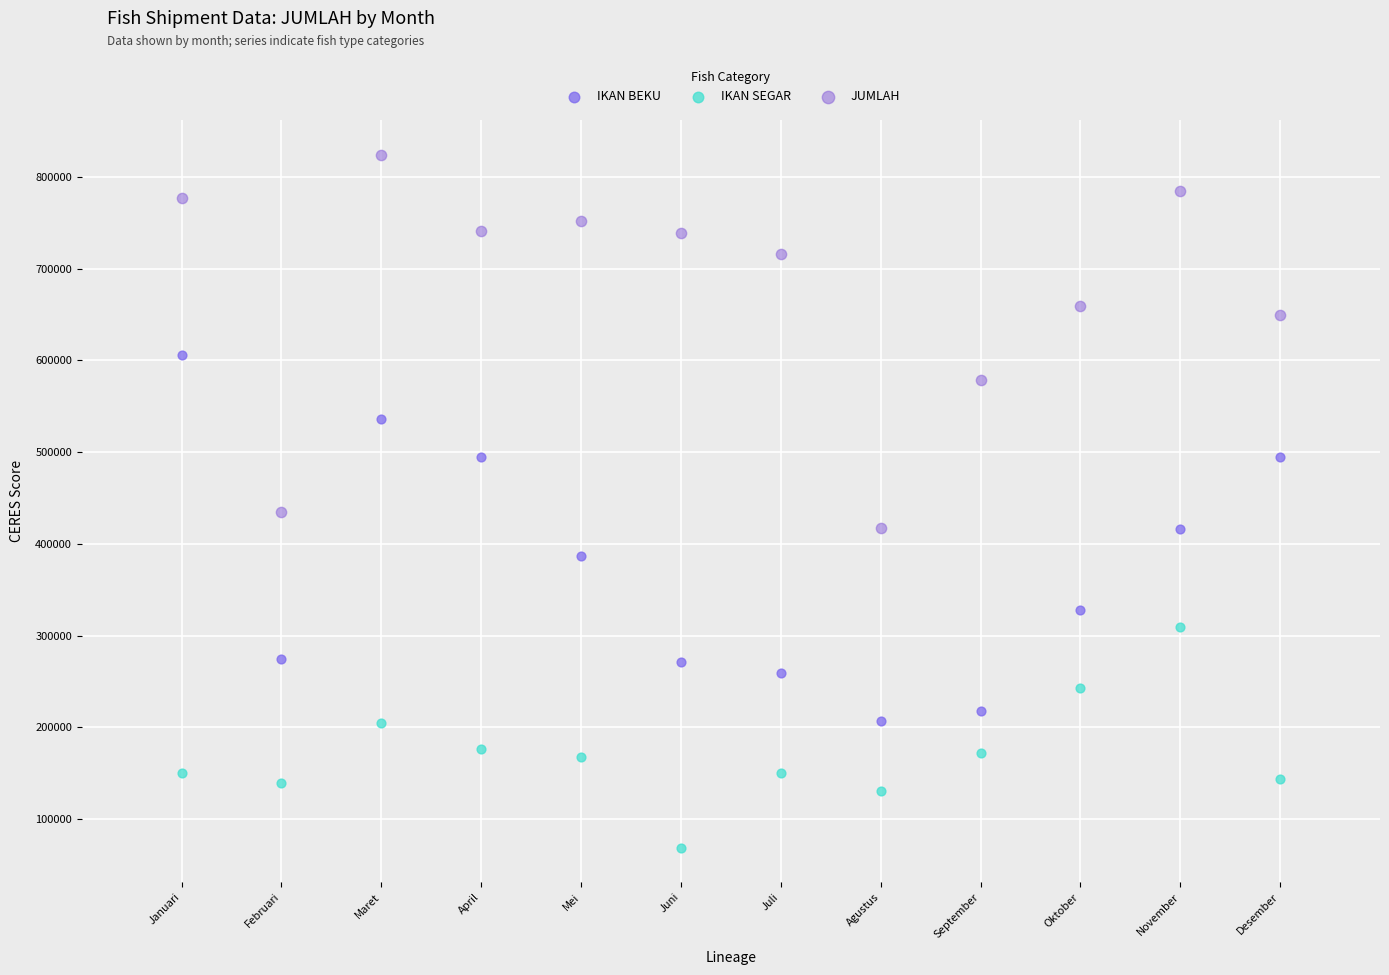

Across all data points, what is the range of Y values (max minus min)?

755364.0